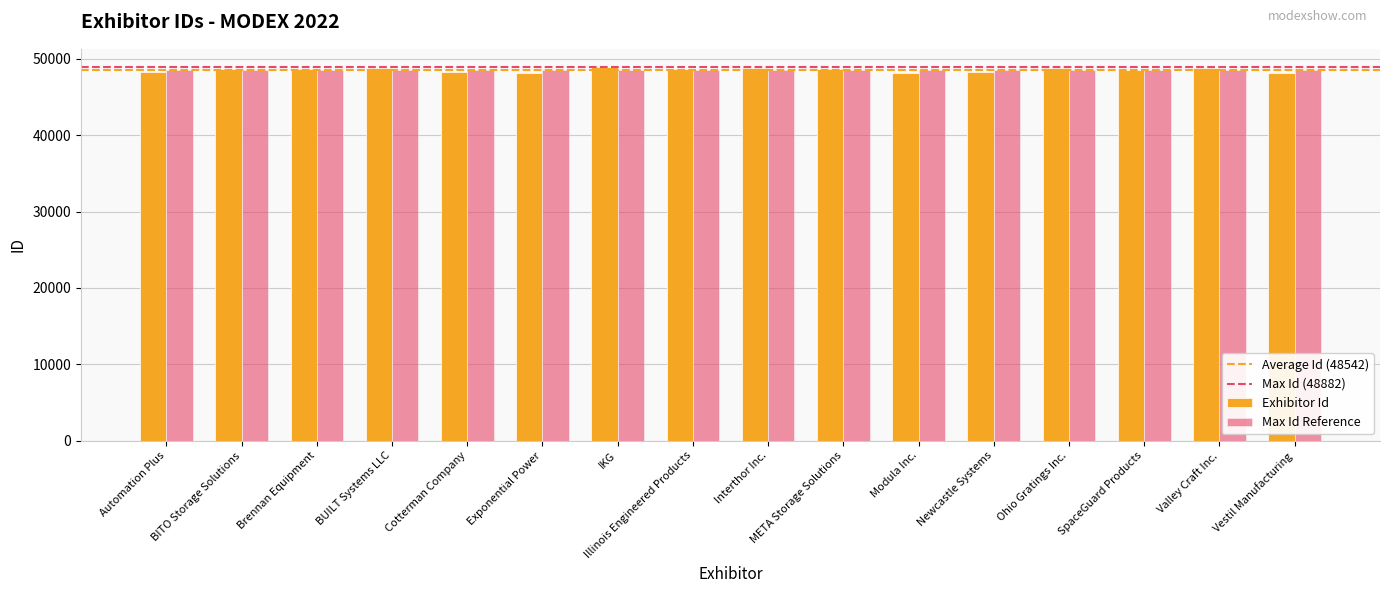

How many bars are there in total?

32